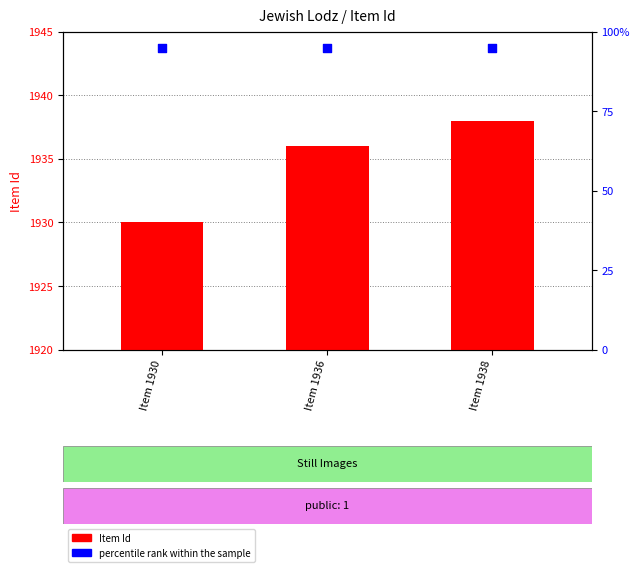

At how many categories does at least one series exceed 265?

3